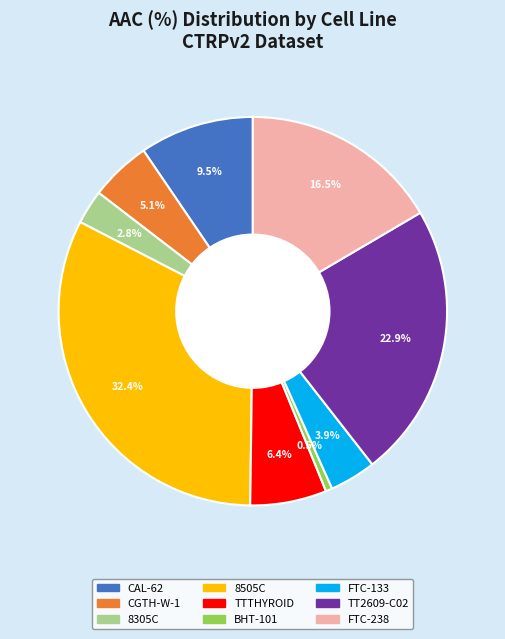

Which has a higher value, 8505C or 8305C?

8505C